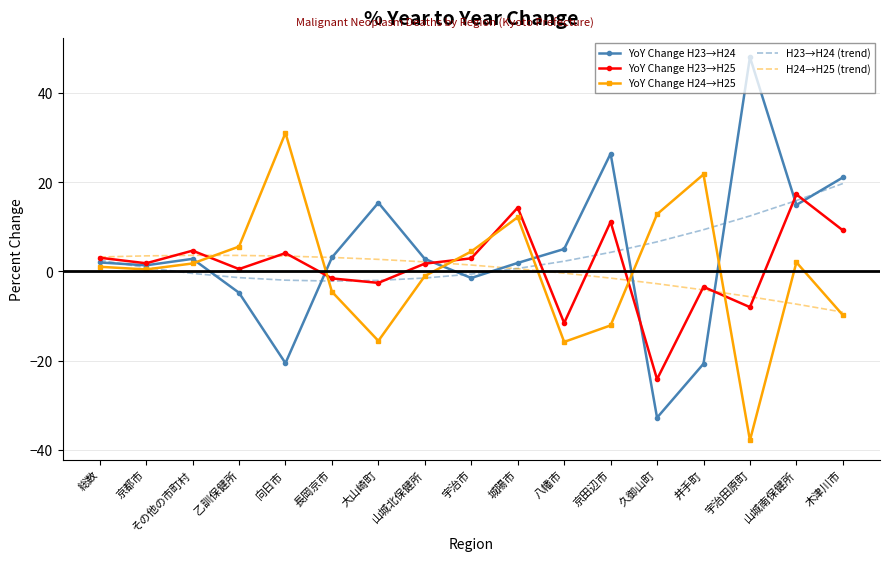

True or false: H24→H25 (trend) has more than 0 interior local peaks.

True